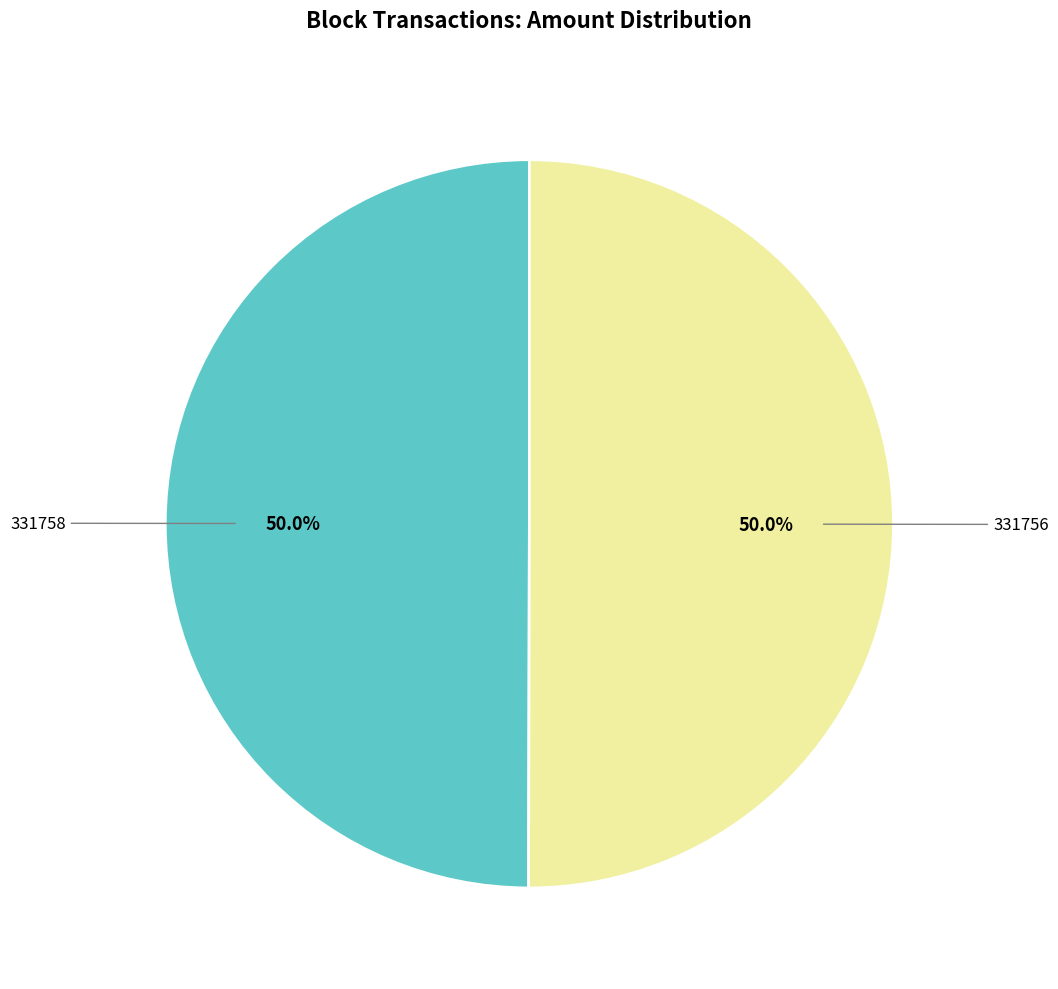

To the nearest percent, what is the average slice percentage?

50%